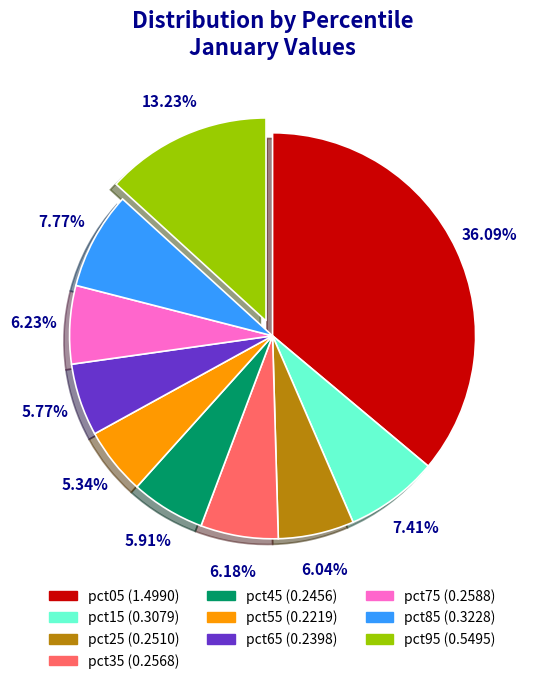

What is the total percentage of pct85 and pct35?

14.0%